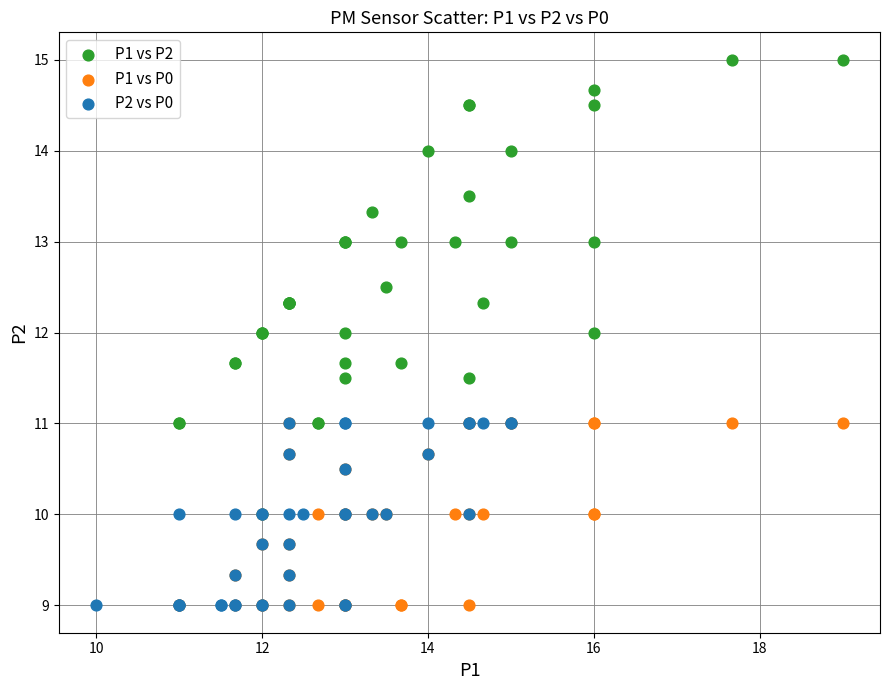

Which series has the widest spread of Y values?

P1 vs P2